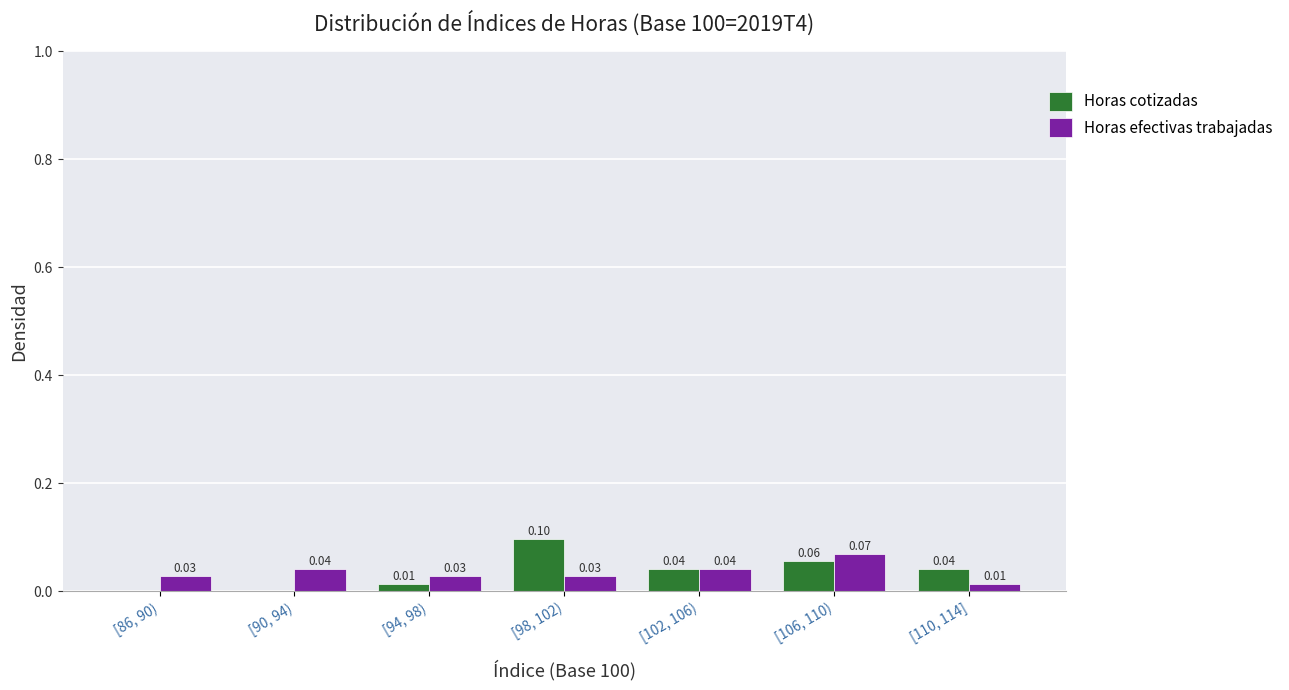

Is the value of Horas efectivas trabajadas at [90, 94) greater than the value of Horas cotizadas at [106, 110)?

No